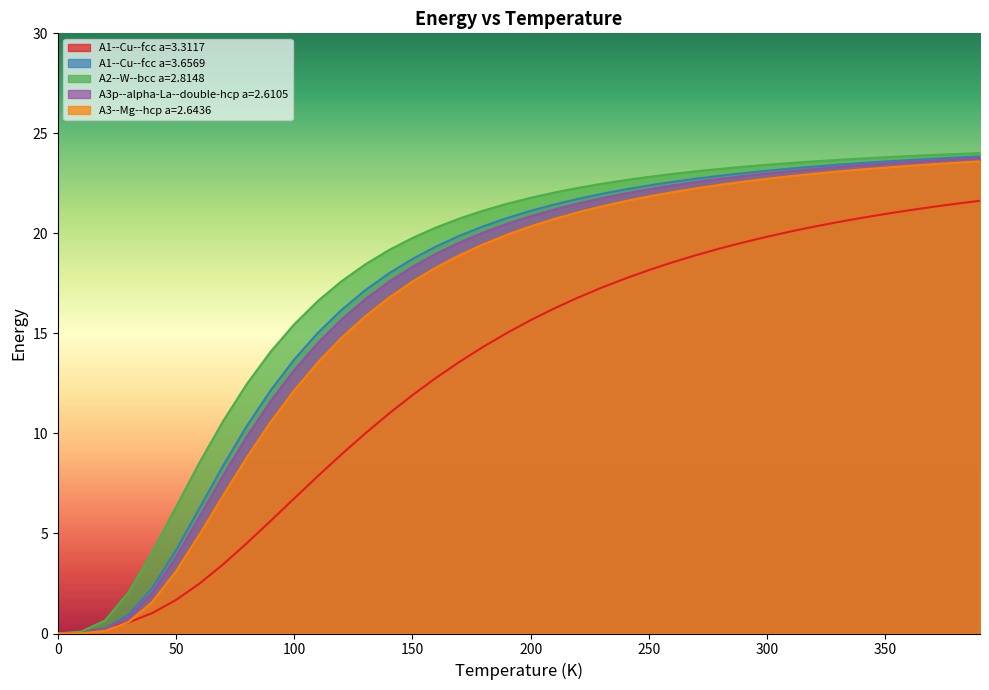

What is the approximate value of A3--Mg--hcp a=2.6436 at 90.0?

10.6